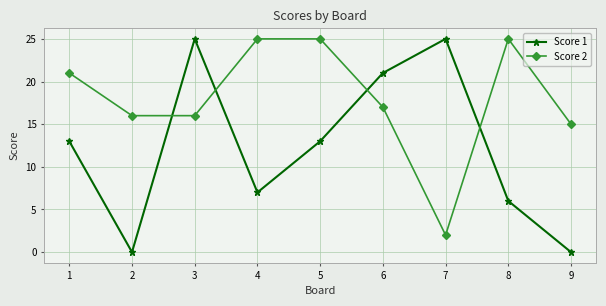

At which label is Score 2 closest to 13?

9